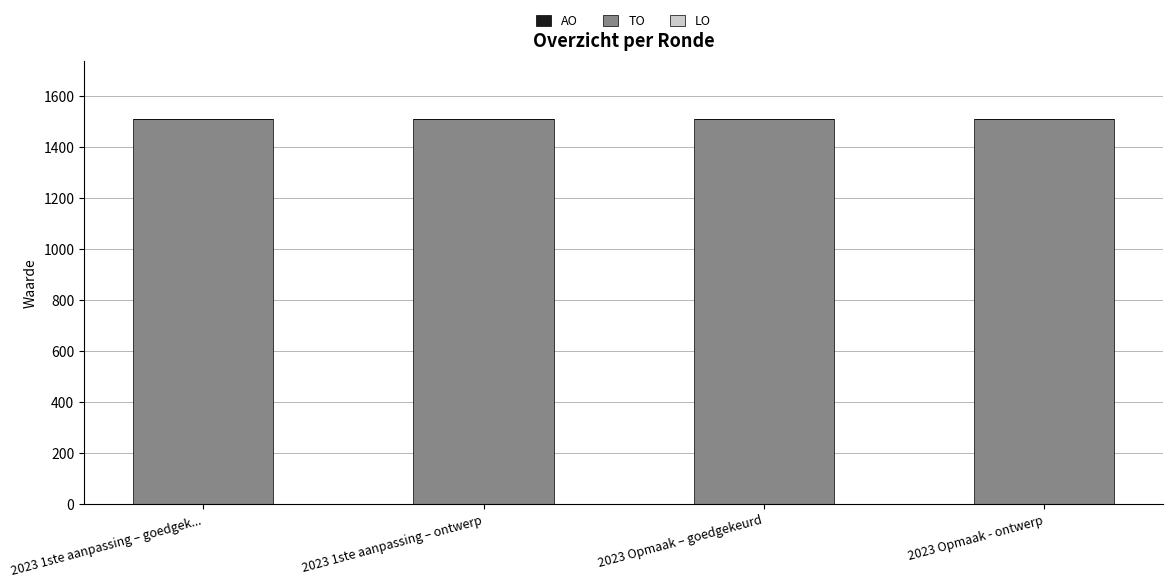

Which series has the largest range (max minus min)?

AO